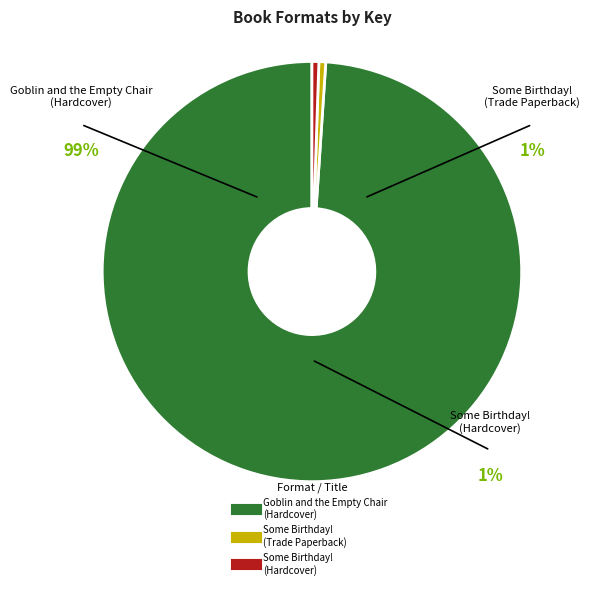

To the nearest percent, what percentage of the pie is Goblin and the Empty Chair
(Hardcover)?

99%